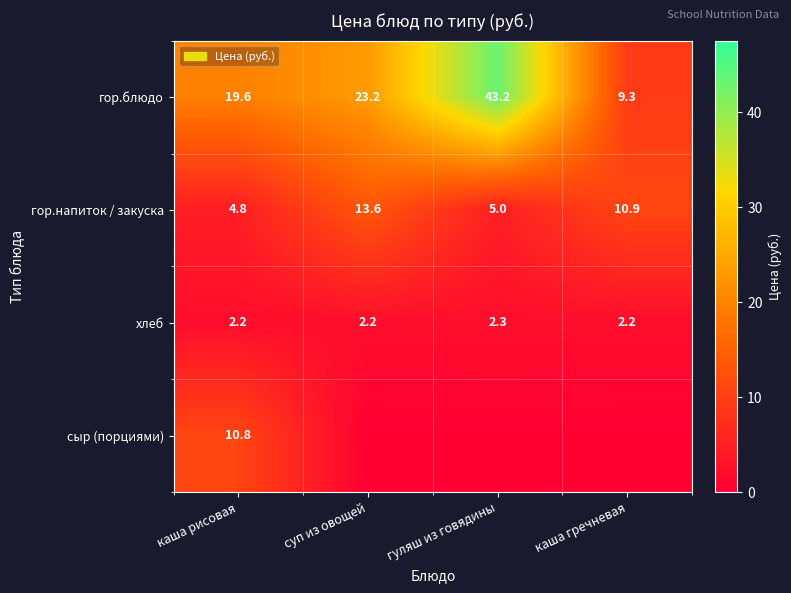

Count the number of data series in this chart.

4